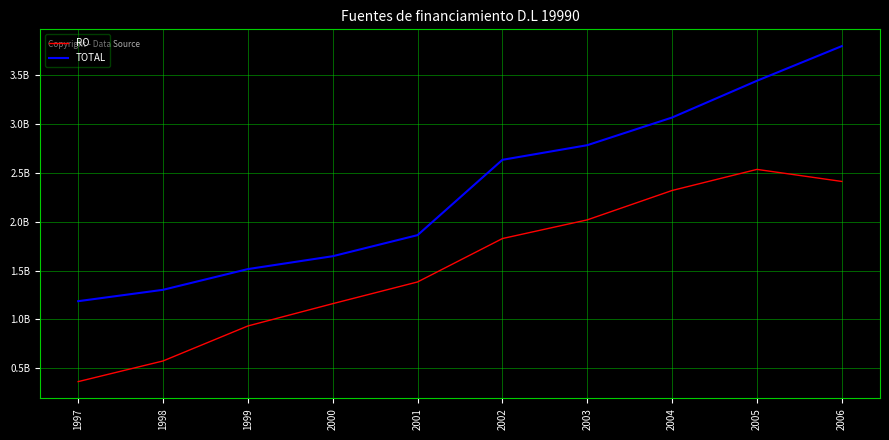

How many interior local peaks does the RO series have?

1